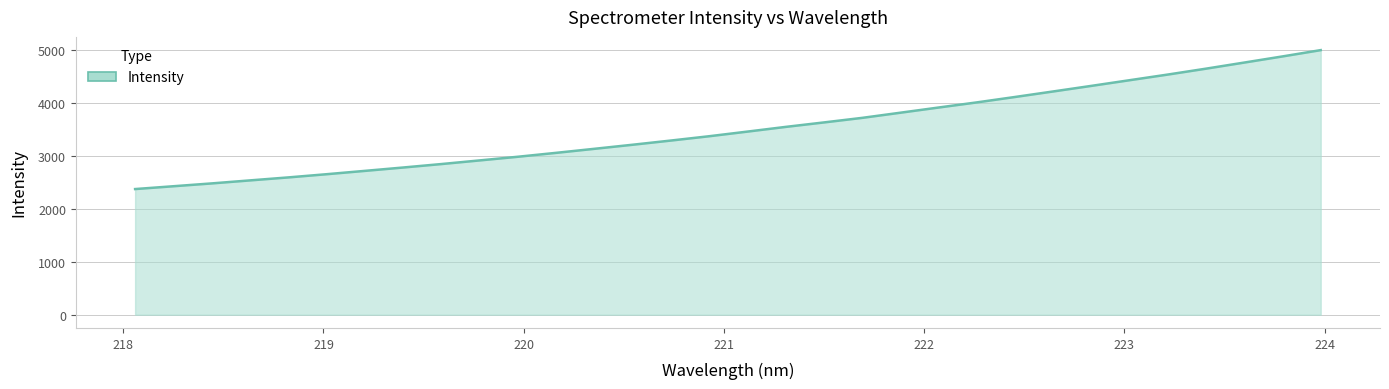

What is the maximum value shown in the chart?

4997.9